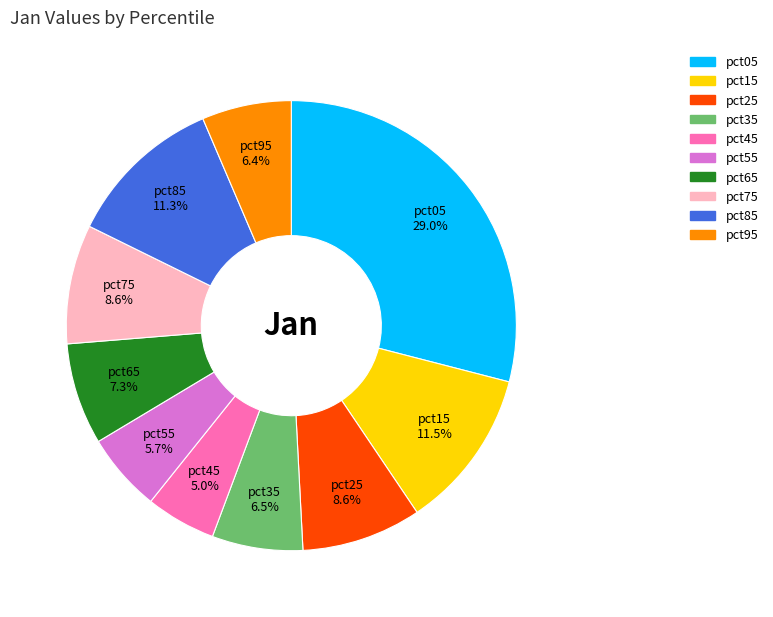

Is it true that pct75 is 1% of the pie?

False